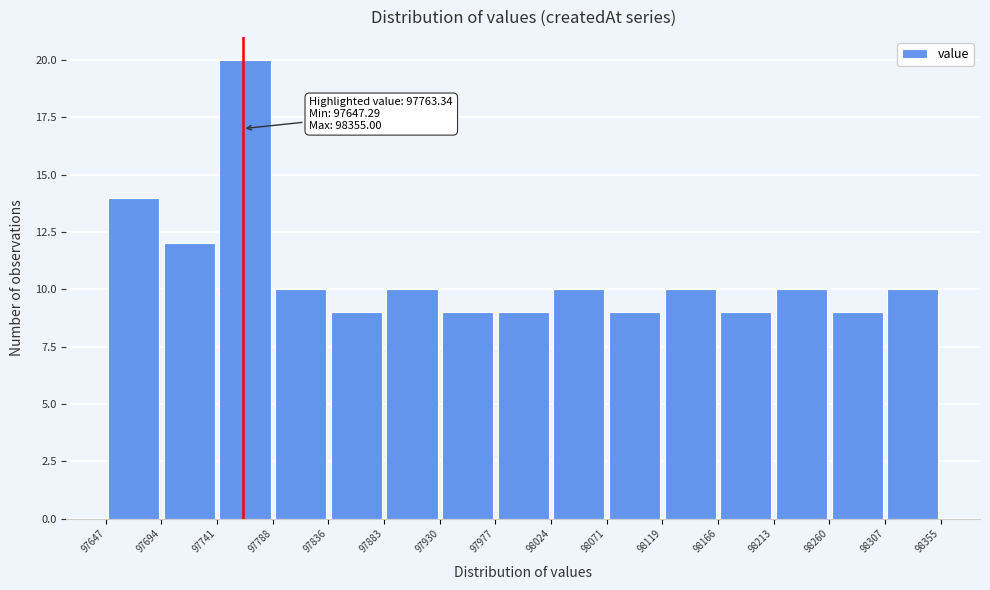

Over which range of the x-axis is the bar tallest?

97741 to 97788